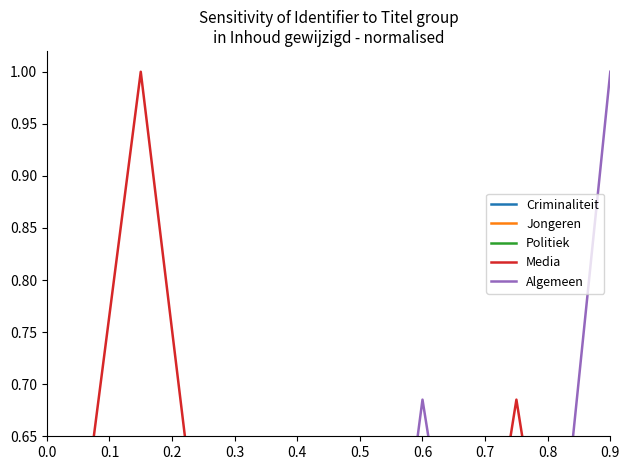

How many lines are shown in the chart?

5